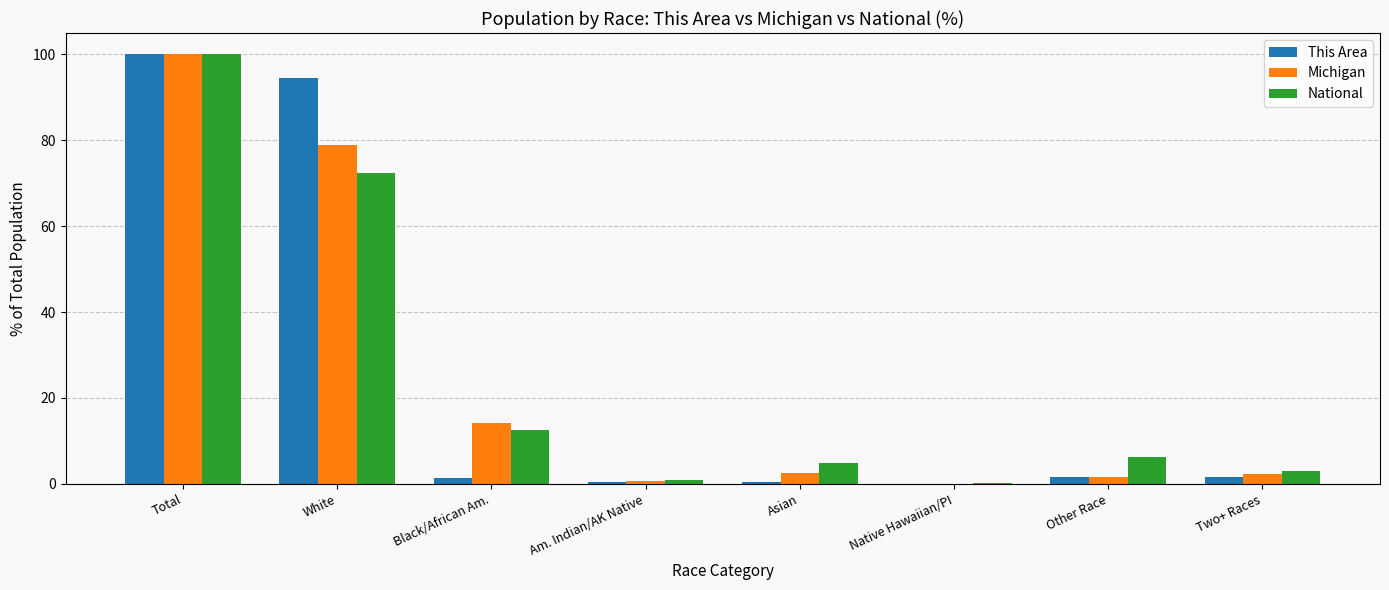

True or false: This Area has a value of -36.1 at Native Hawaiian/PI.

False